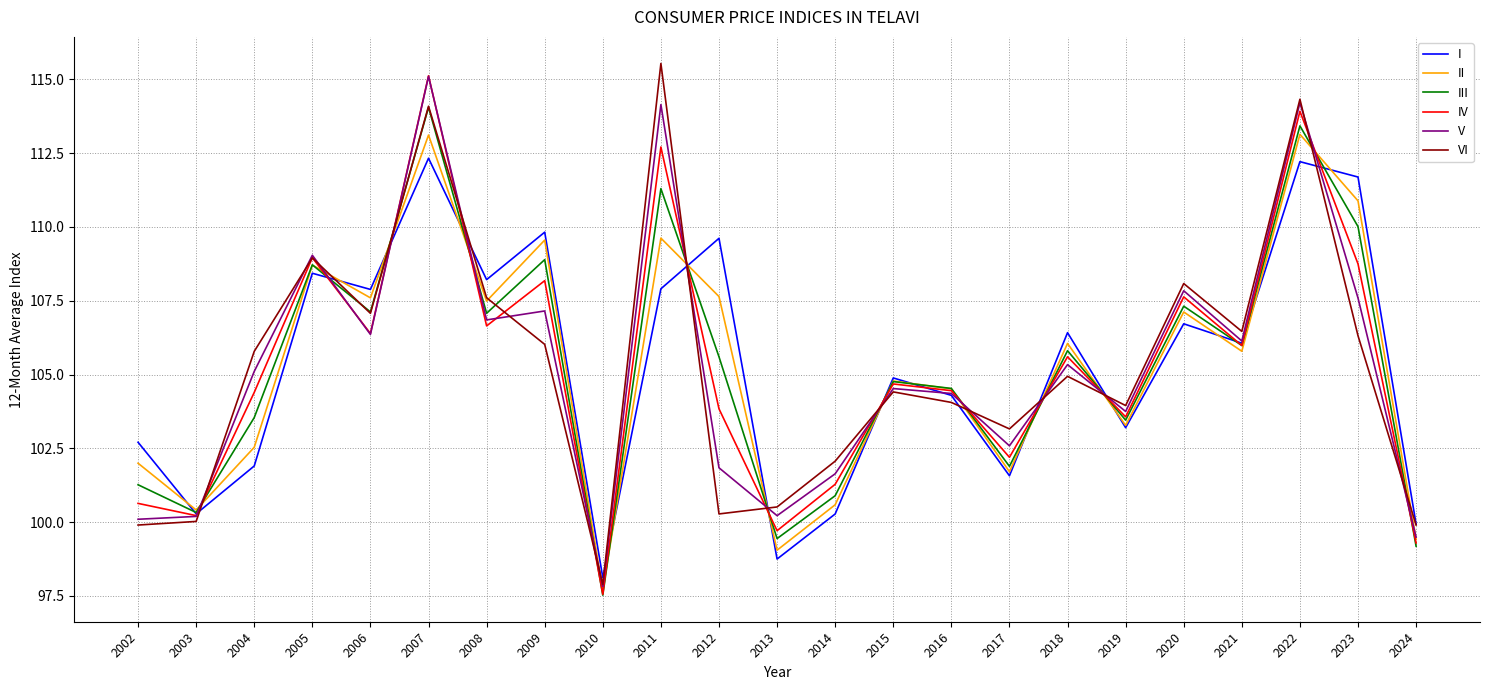

Is the value of V at 2018 greater than the value of I at 2017?

Yes